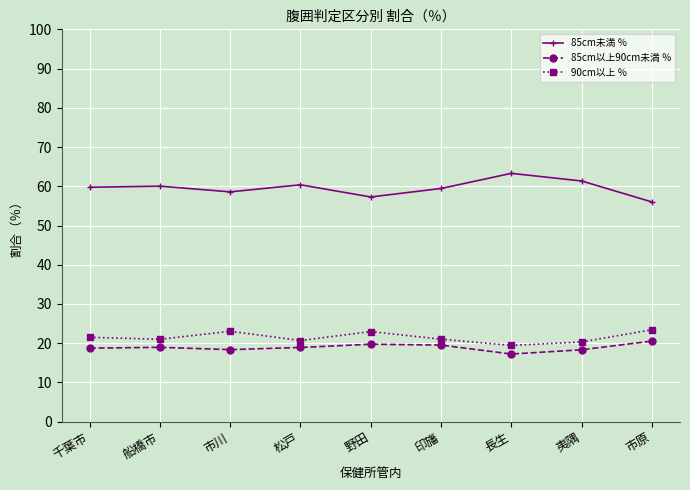

True or false: 90cm以上 ％ and 85cm未満 ％ cross at least once.

False